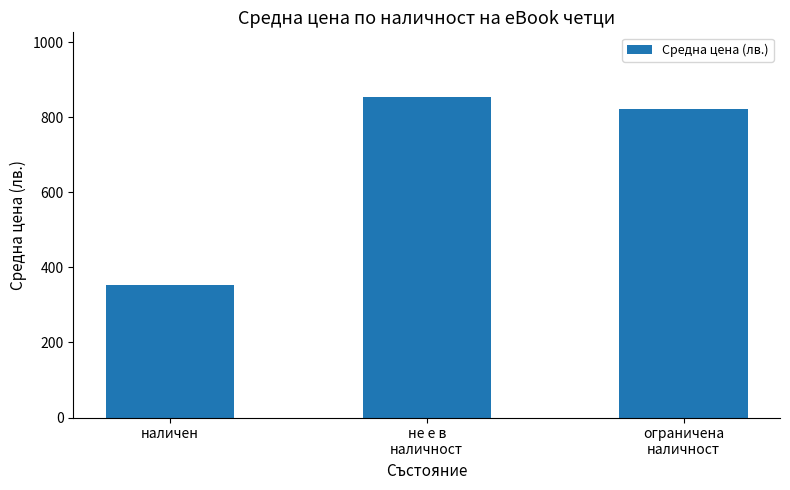

Where is the data nearest to the value 604?

ограничена
наличност